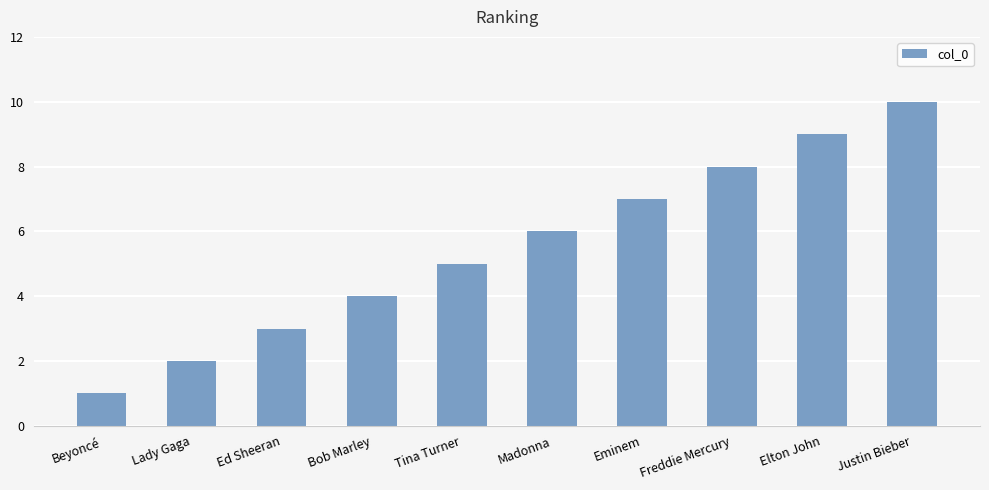

What is the change in value from Ed Sheeran to Eminem?

+4